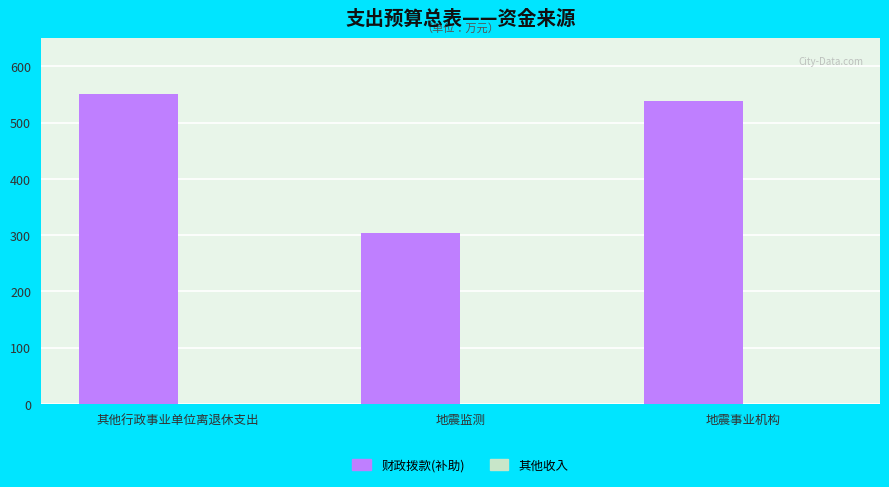

Where is the data nearest to the value 427?

地震事业机构